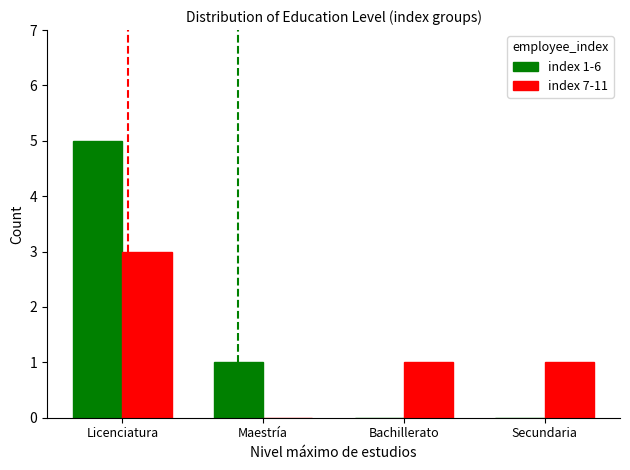

What is the greatest value displayed?

5